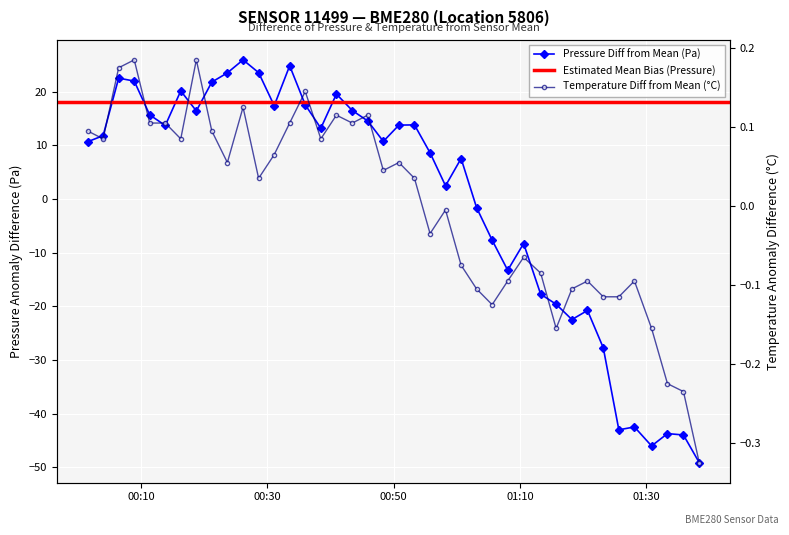

Which series has the largest total across all categories?

pressure